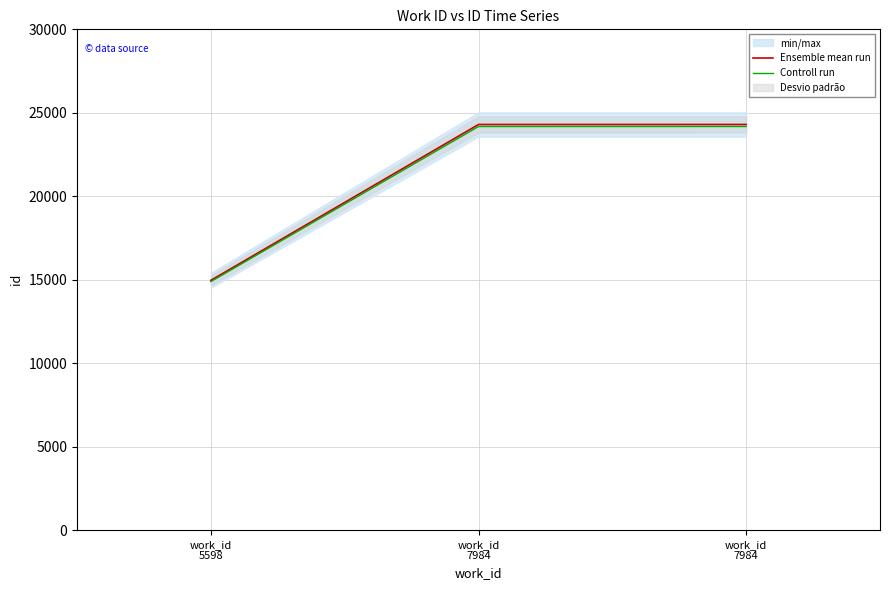

What is the approximate value of Controll run at work_id
5598?

14889.2